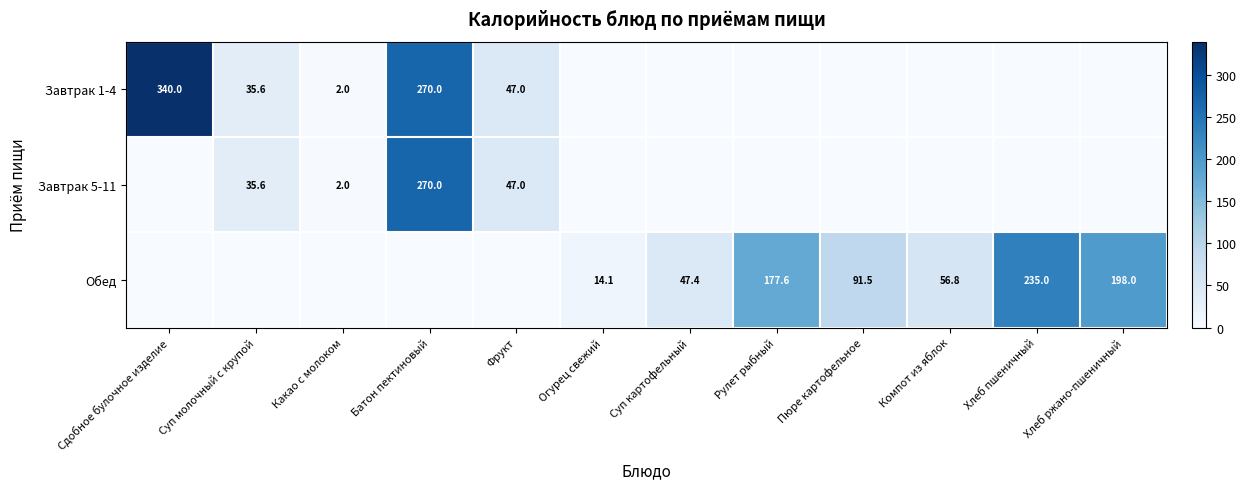

What is the difference between the highest and lowest values at Хлеб ржано-пшеничный?

198.0